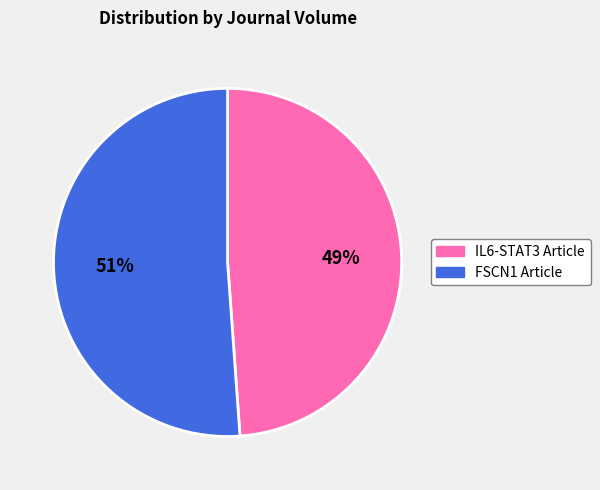

To the nearest percent, what is the difference between the largest and smallest slice percentages?

2%